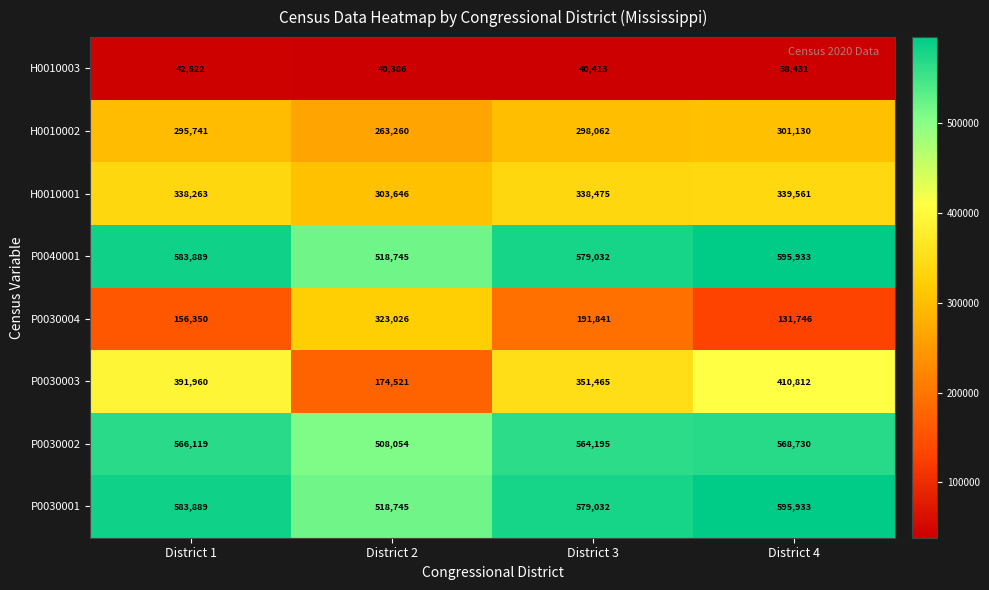

What is the sum of the H0010001 values at District 3 and District 4?

678036